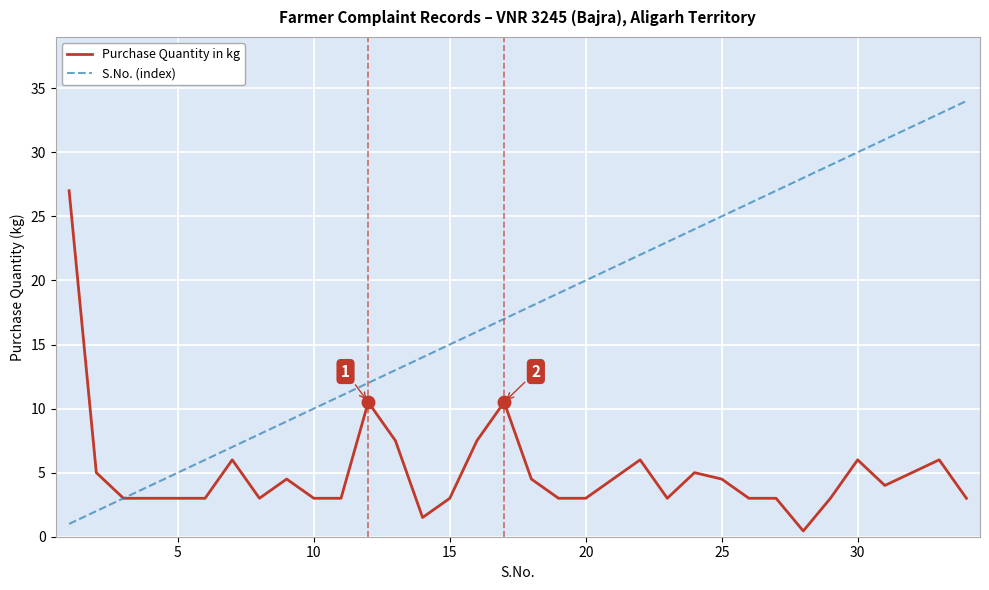

What is the maximum value shown in the chart?

34.0